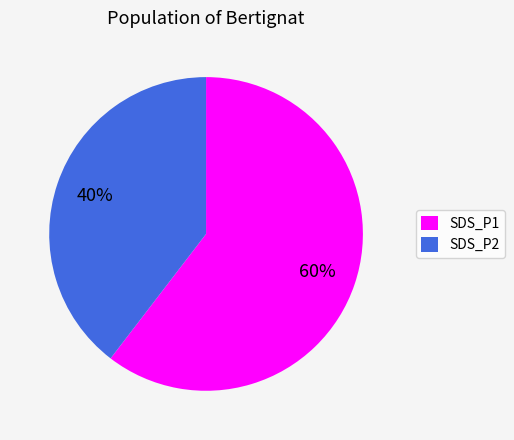

To the nearest percent, what is the average slice percentage?

50%